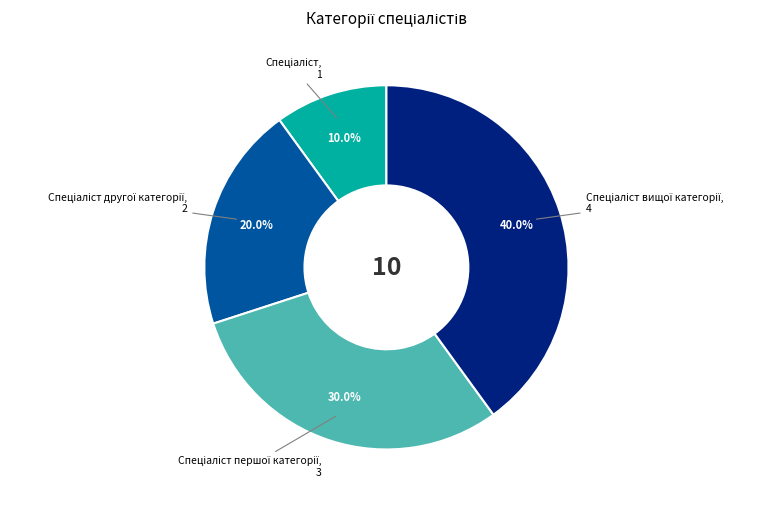

Does any single category account for the majority?

No